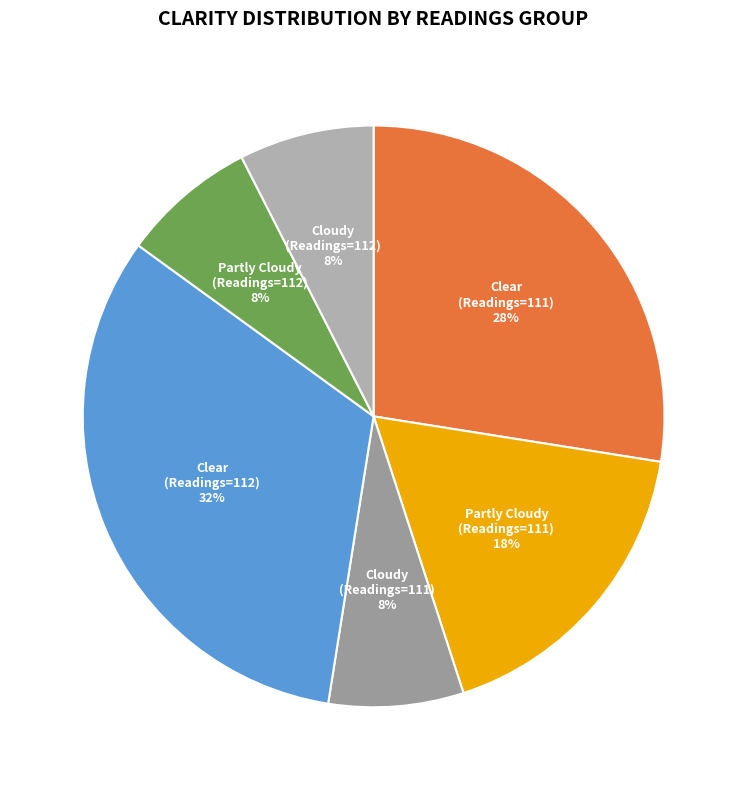

To the nearest percent, what is the combined percentage of Clear (Readings=112) and Clear (Readings=111)?

60%